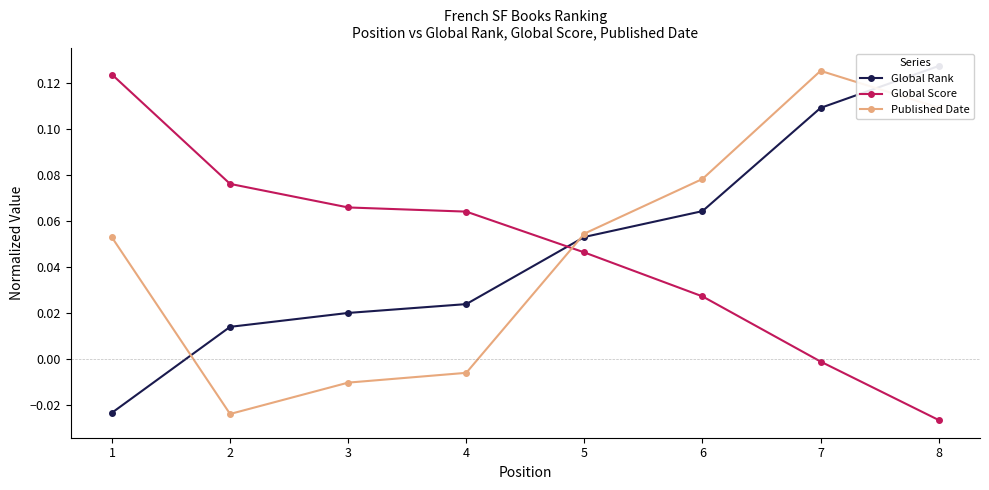

Which label corresponds to the largest value in the chart?

8